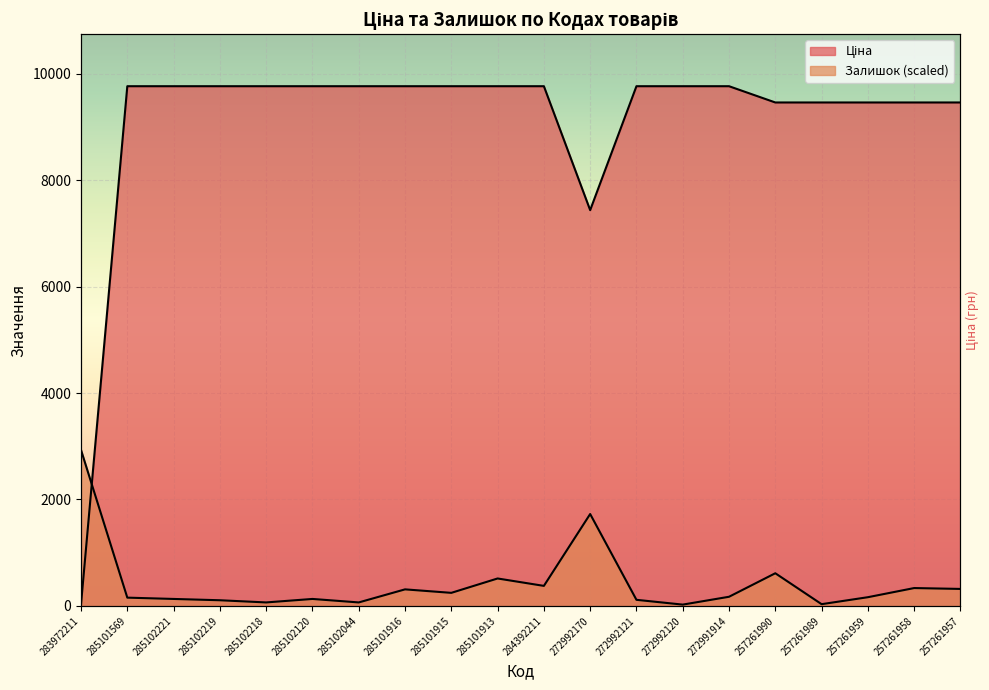

What is the label of the 16th point from the right?

285102218